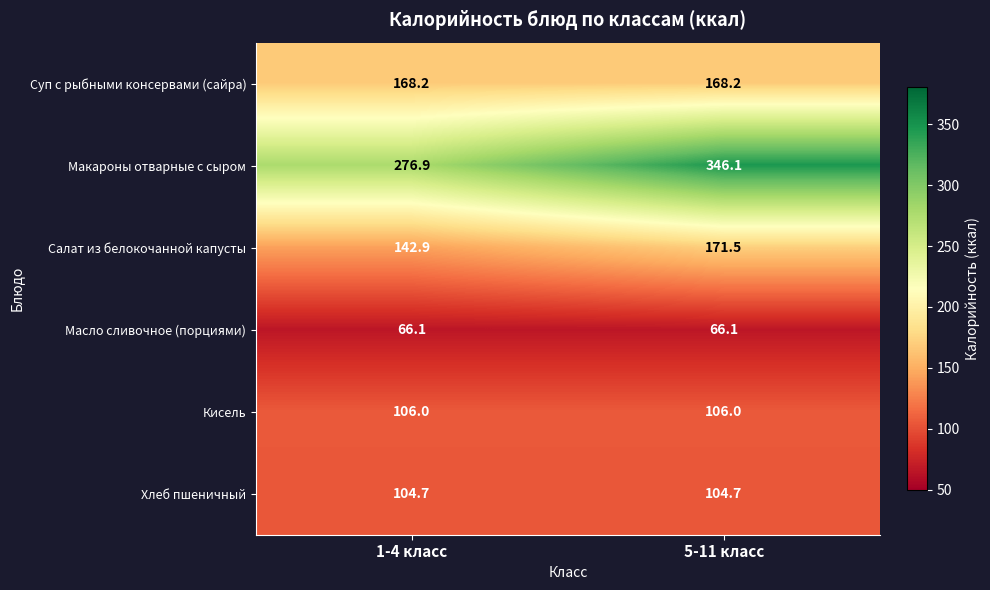

The Макароны отварные с сыром series shows 346.1 at 5-11 класс. True or false?

True